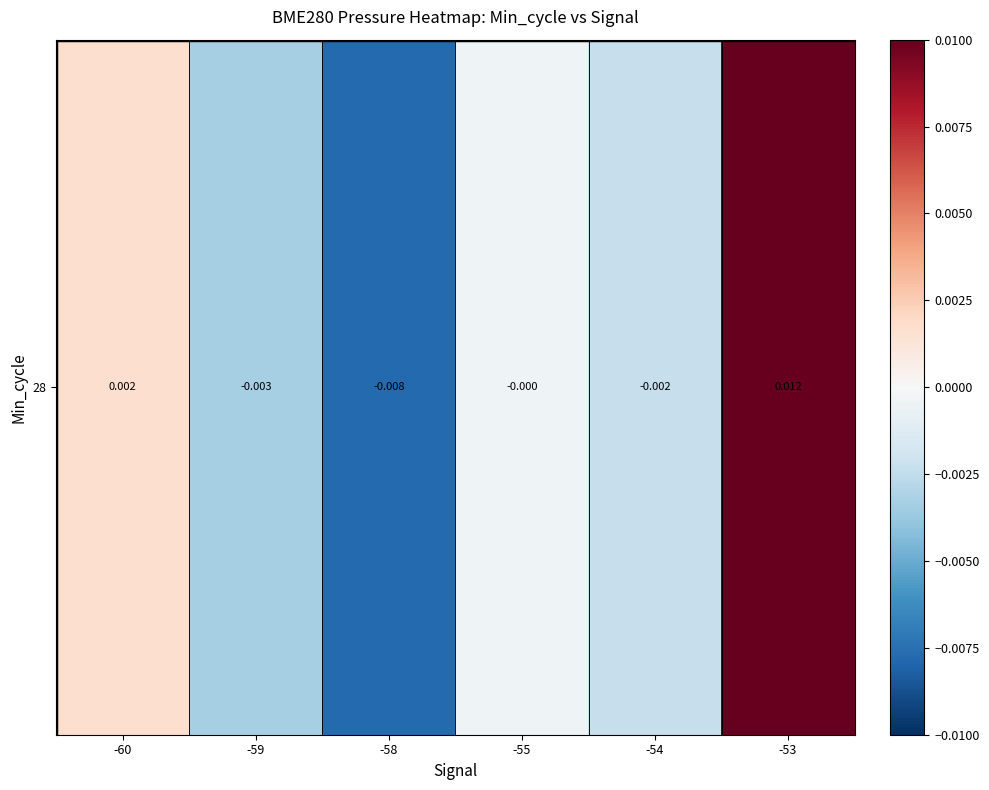

Where is the data nearest to the value 0?

-55